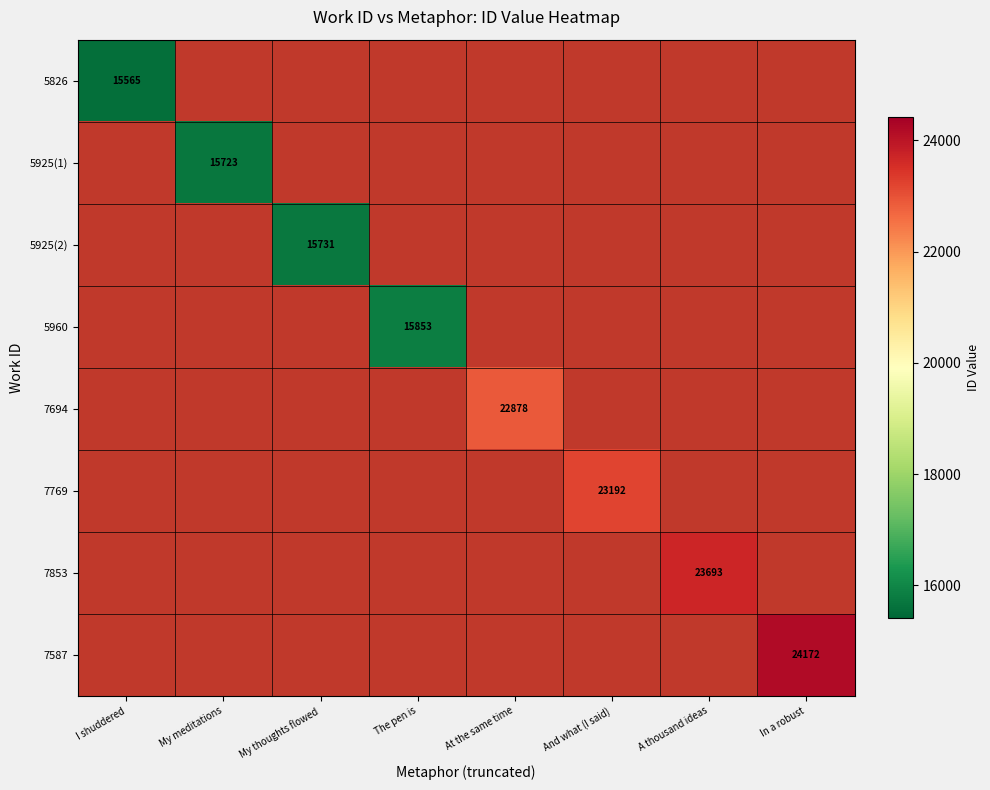

Which category has the highest value across all series?

In a robust